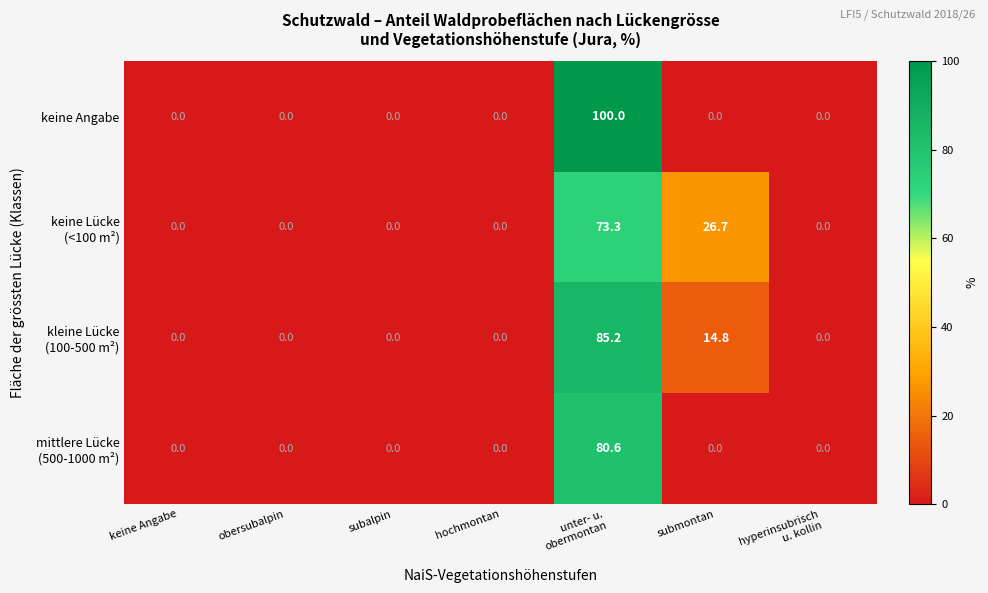

What is the maximum value for keine Angabe?

100.0